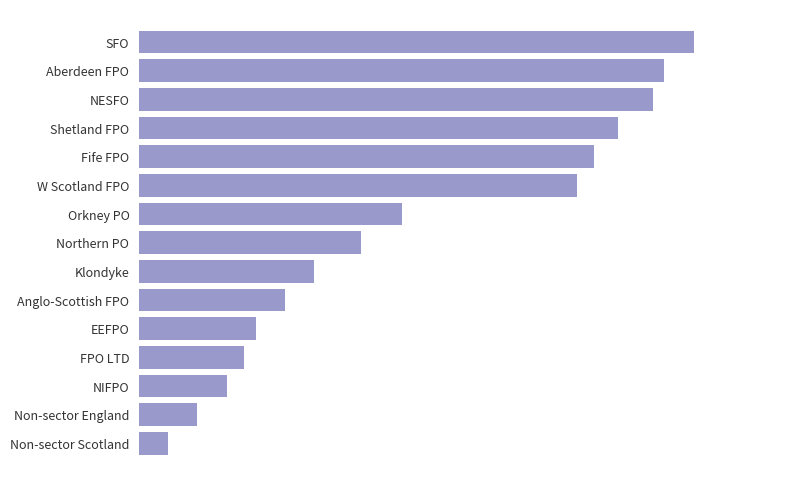

How many bars are there in total?

15